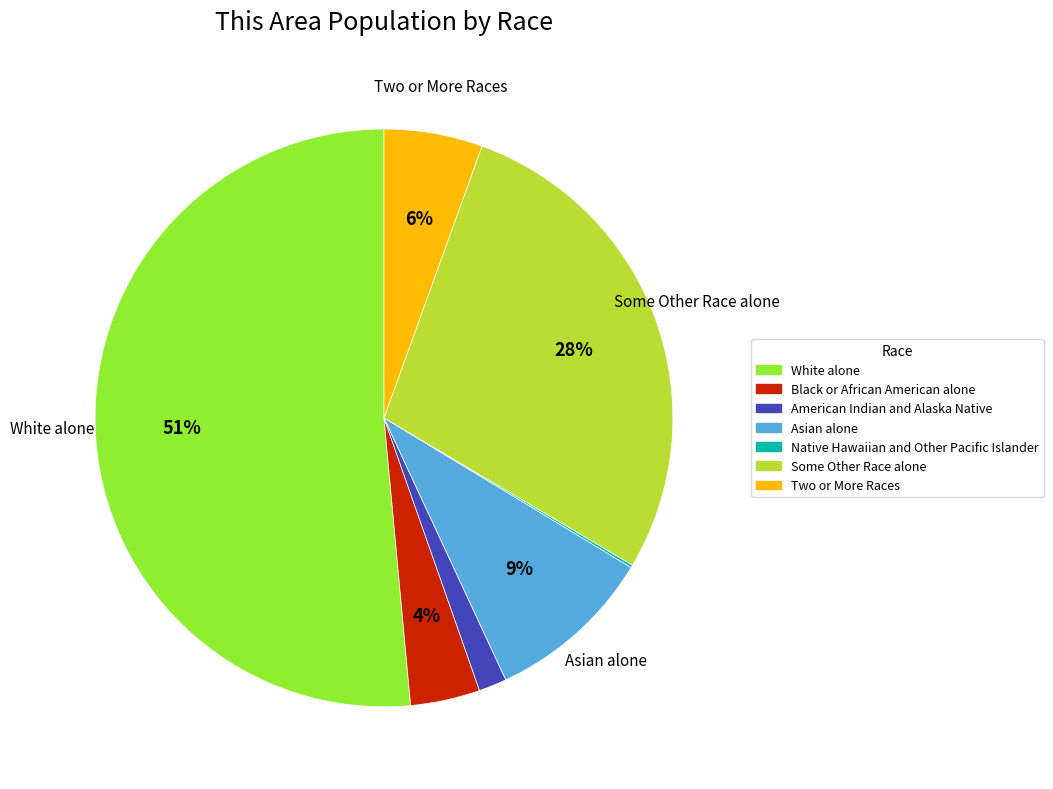

Which slice is the largest?

White alone